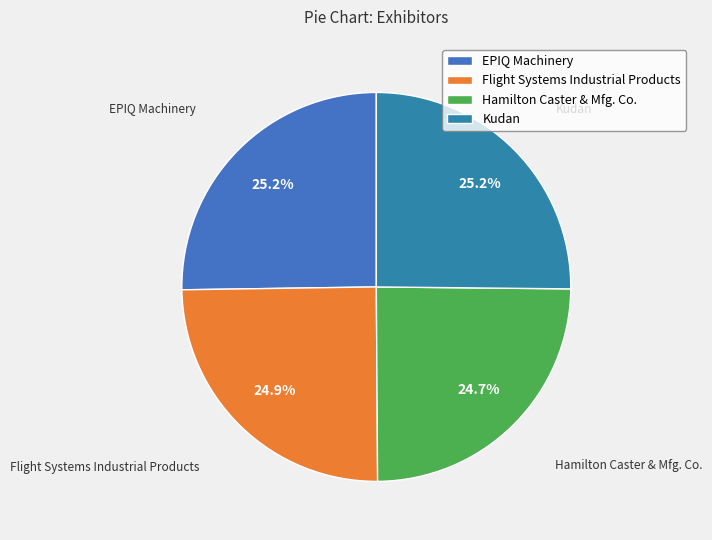

Combined, what portion of the pie is EPIQ Machinery and Flight Systems Industrial Products?

50.1%